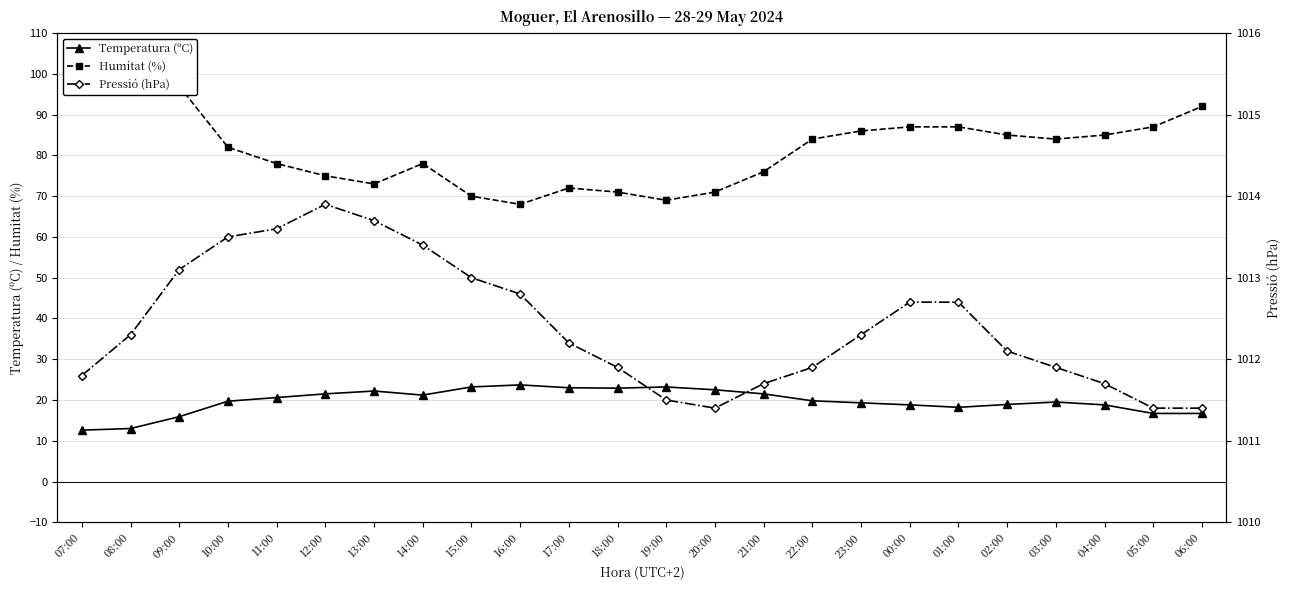

How many data points in Temperatura (ºC) are less than 19?

9